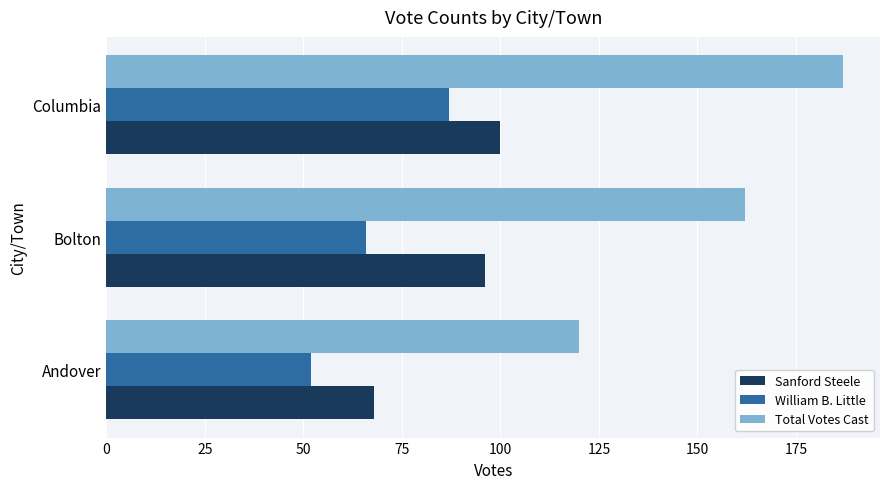

Is it true that William B. Little equals 66 at Bolton?

True